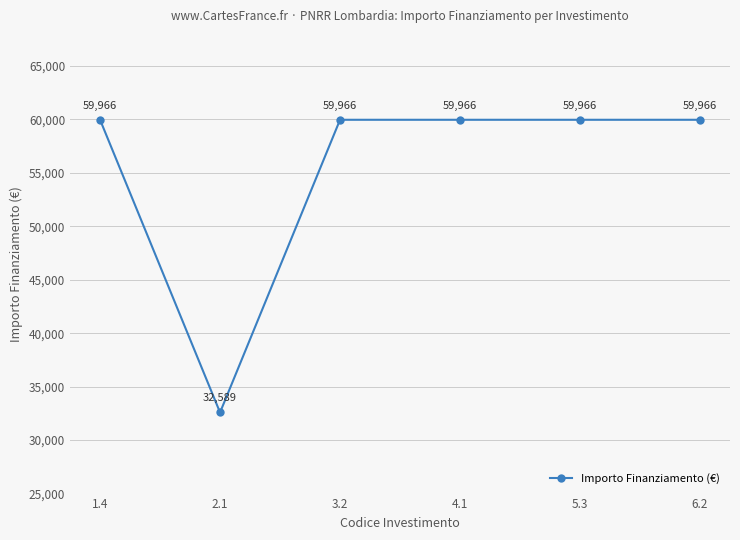

At which category does the chart reach its minimum across all series?

2.1